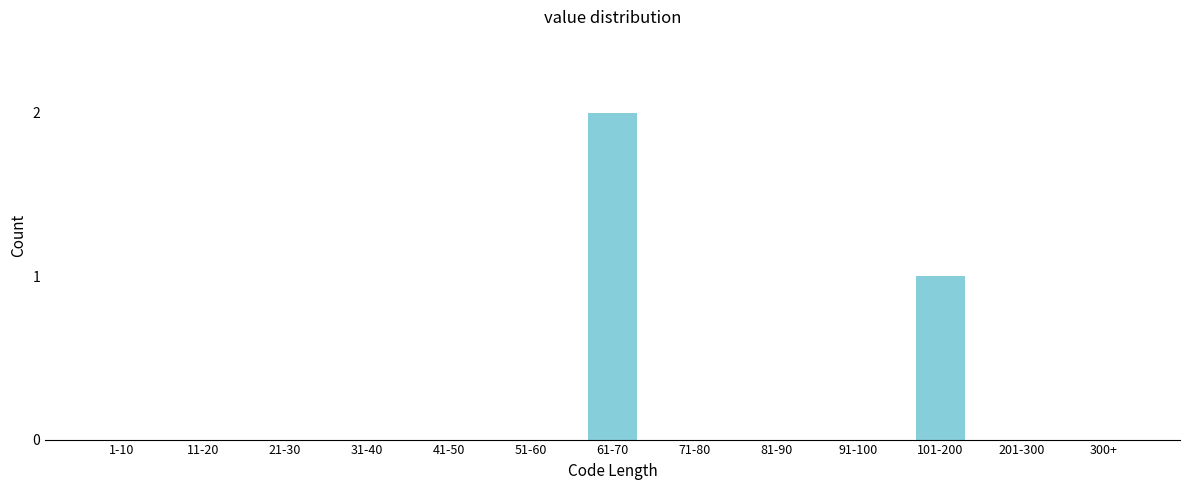

Reading left to right, extract all data points from this chart.

1-10=0	11-20=0	21-30=0	31-40=0	41-50=0	51-60=0	61-70=2	71-80=0	81-90=0	91-100=0	101-200=1	201-300=0	300+=0